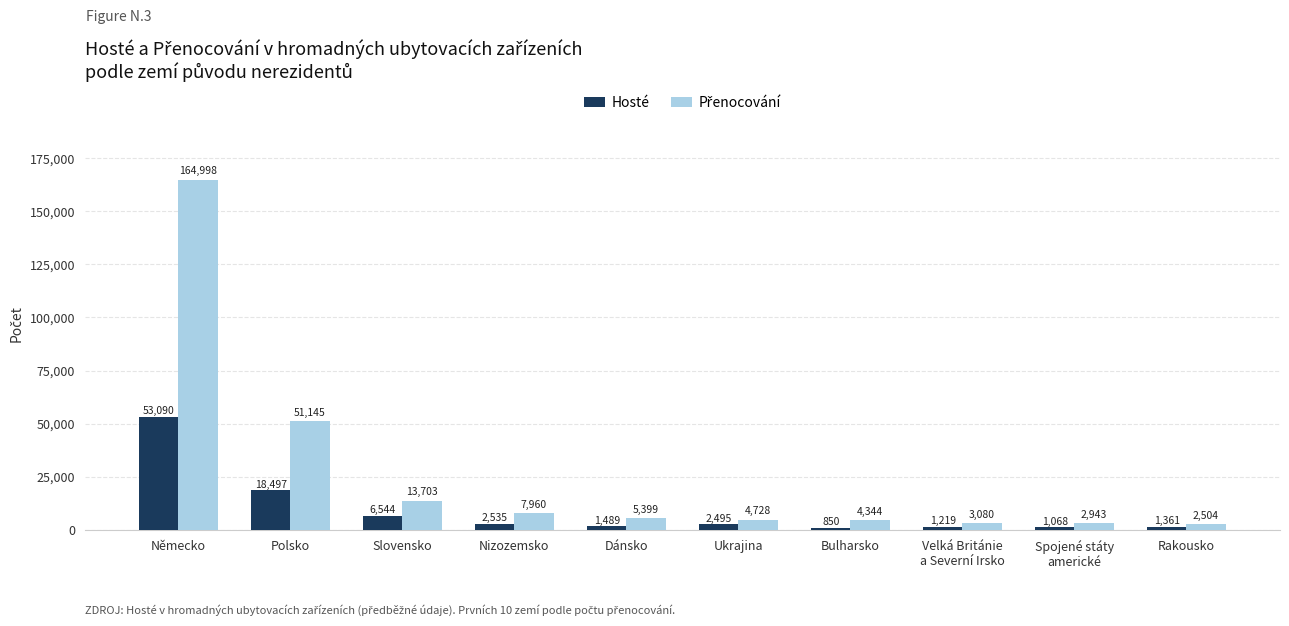

True or false: Hosté has a value of 53090 at Německo.

True